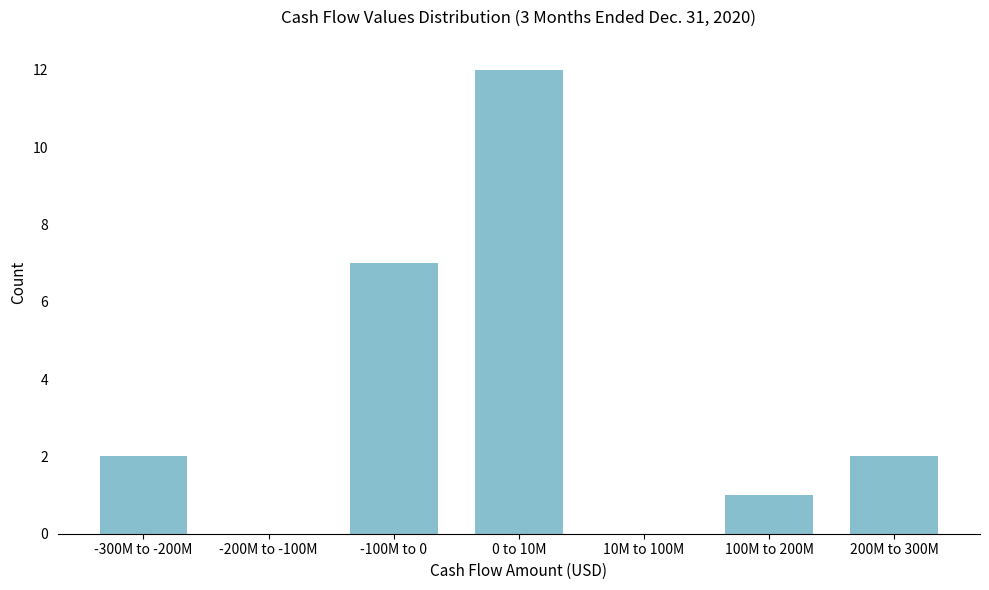

Reading right to left, what are all the values shown in this chart?

200M to 300M=2	100M to 200M=1	10M to 100M=0	0 to 10M=12	-100M to 0=7	-200M to -100M=0	-300M to -200M=2